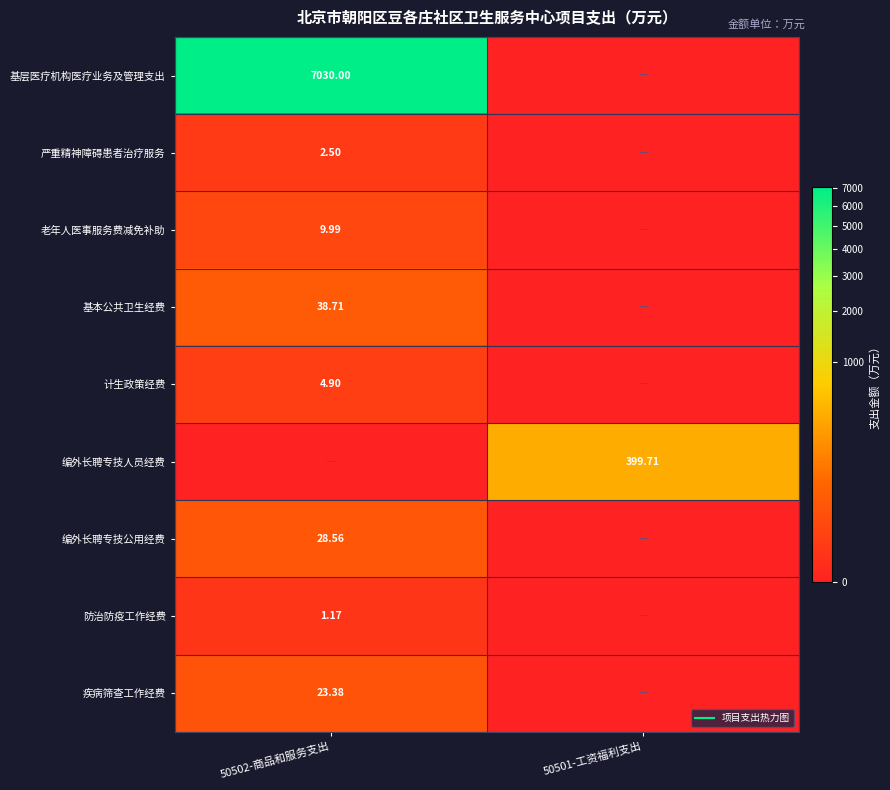

How many values in the 防治防疫工作经费 series exceed 1?

1